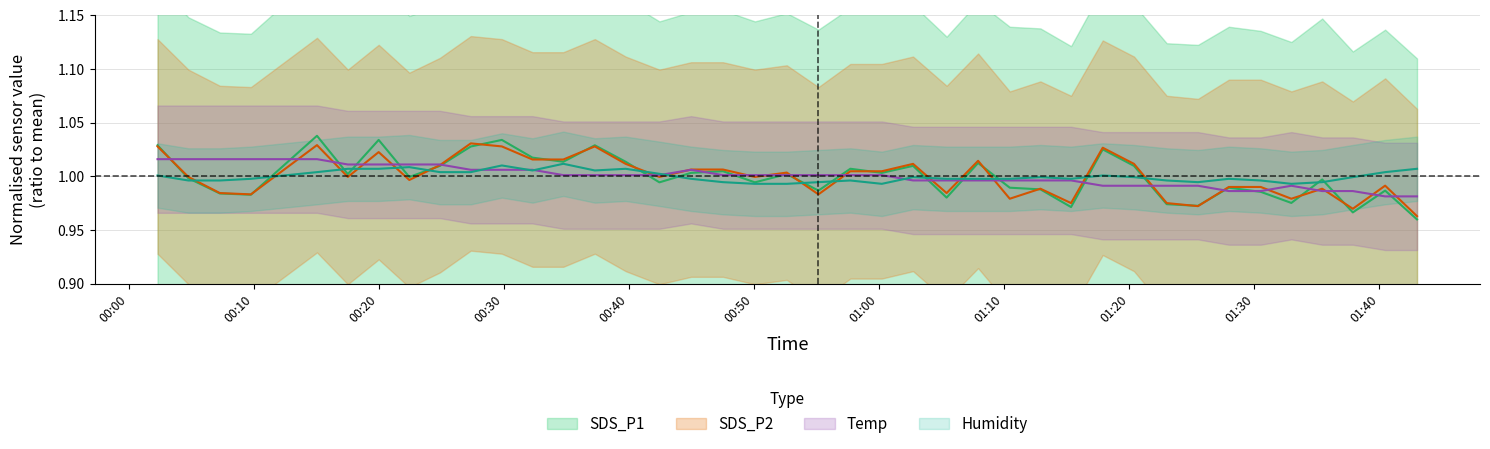

Is the value of Humidity at 32 greater than the value of SDS_P2 at 01:20?

No